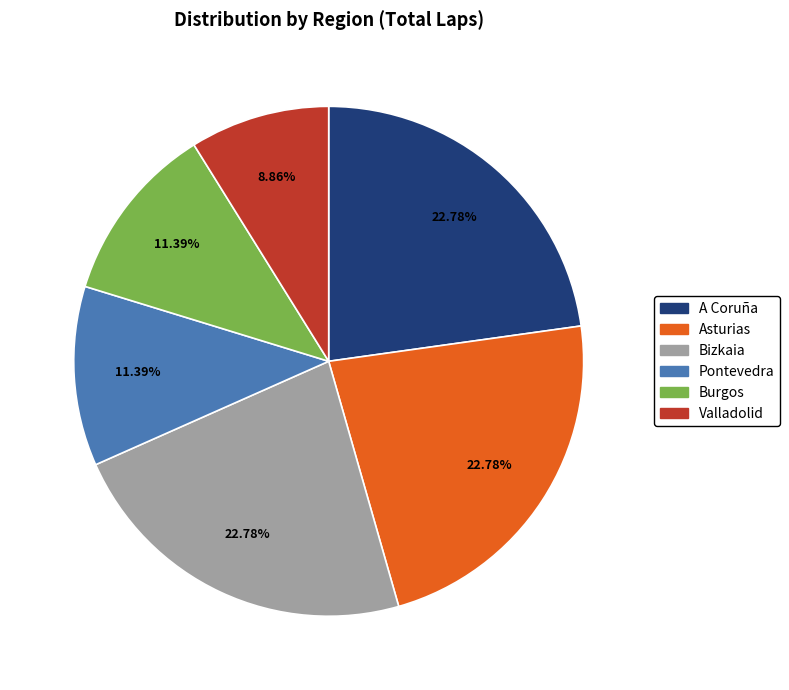

How much of the chart is everything except A Coruña?

77.2%